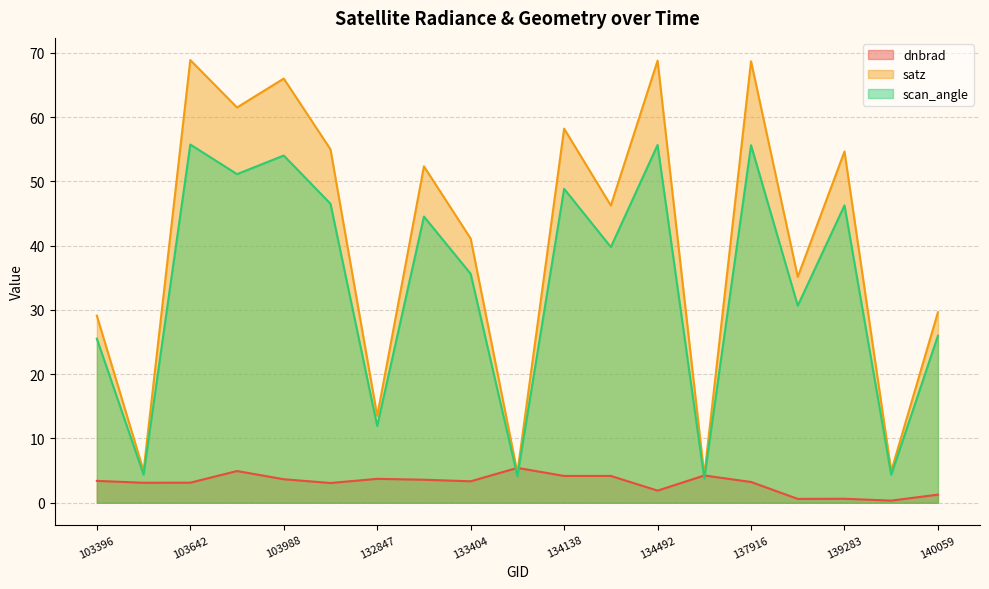

What is the spread (max minus min) of values at 139866?

4.6